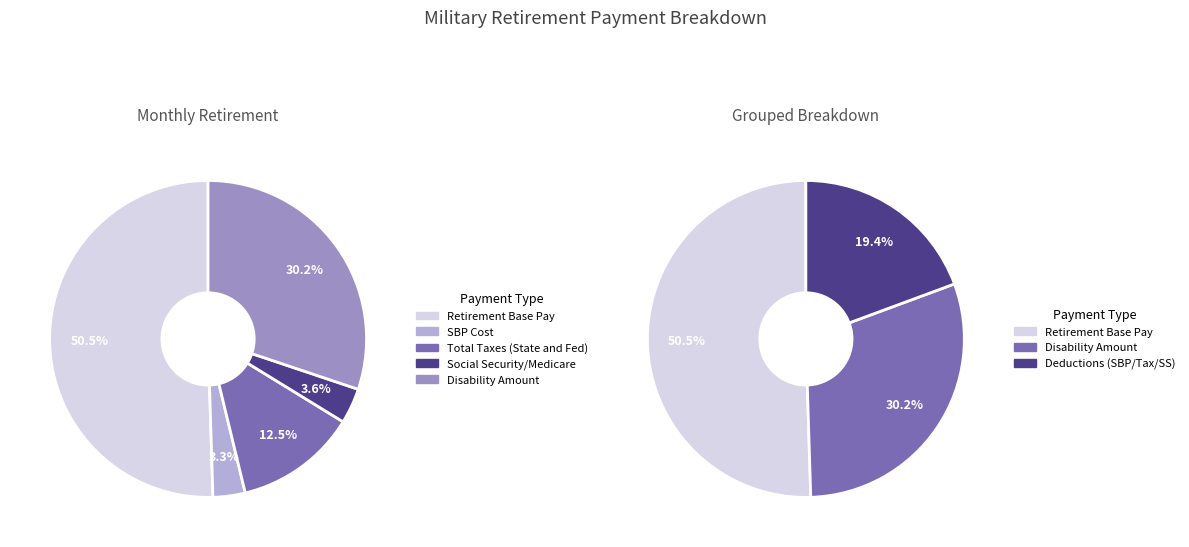

What is the smallest slice in the pie chart?

SBP Cost